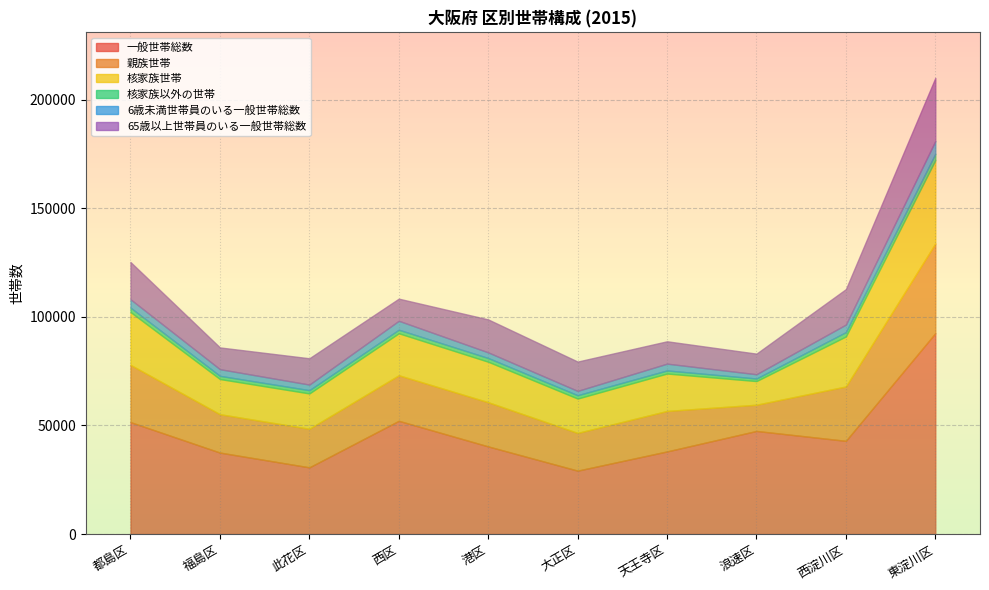

List the labels in order of 65歳以上世帯員のいる一般世帯総数 value, largest first.

東淀川区, 都島区, 西淀川区, 港区, 大正区, 此花区, 天王寺区, 西区, 福島区, 浪速区